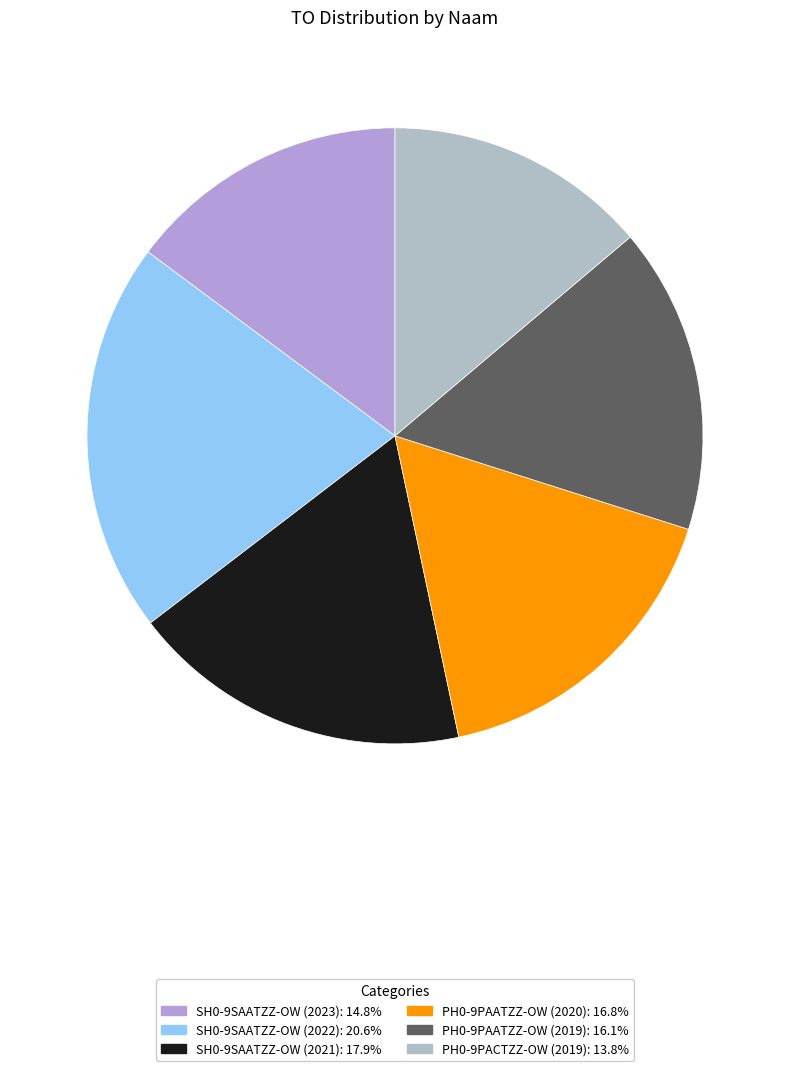

Combined, do SH0-9SAATZZ-OW (2021) and PH0-9PAATZZ-OW (2019) account for over 50%?

No